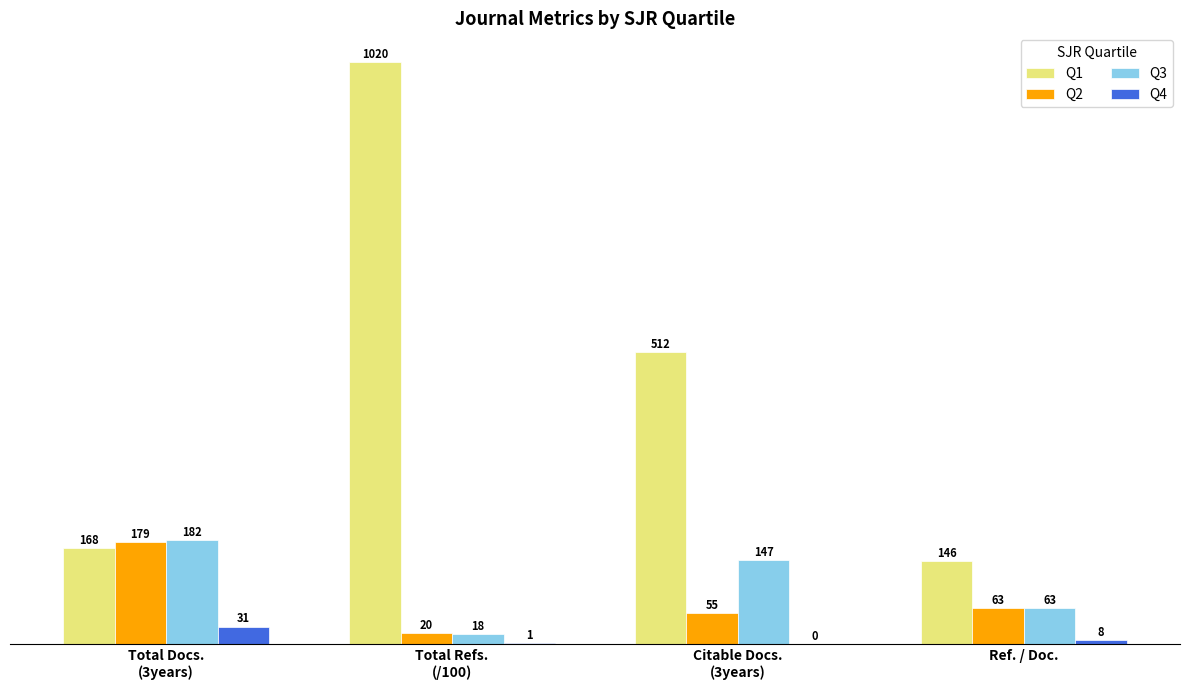

What is the sum of all Q1 values?

1845.8